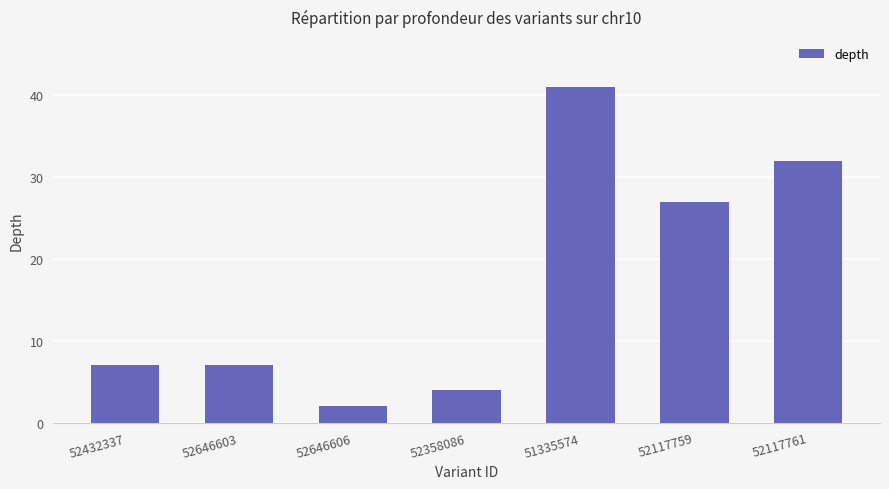

What is the label of the 5th bar from the left?

51335574